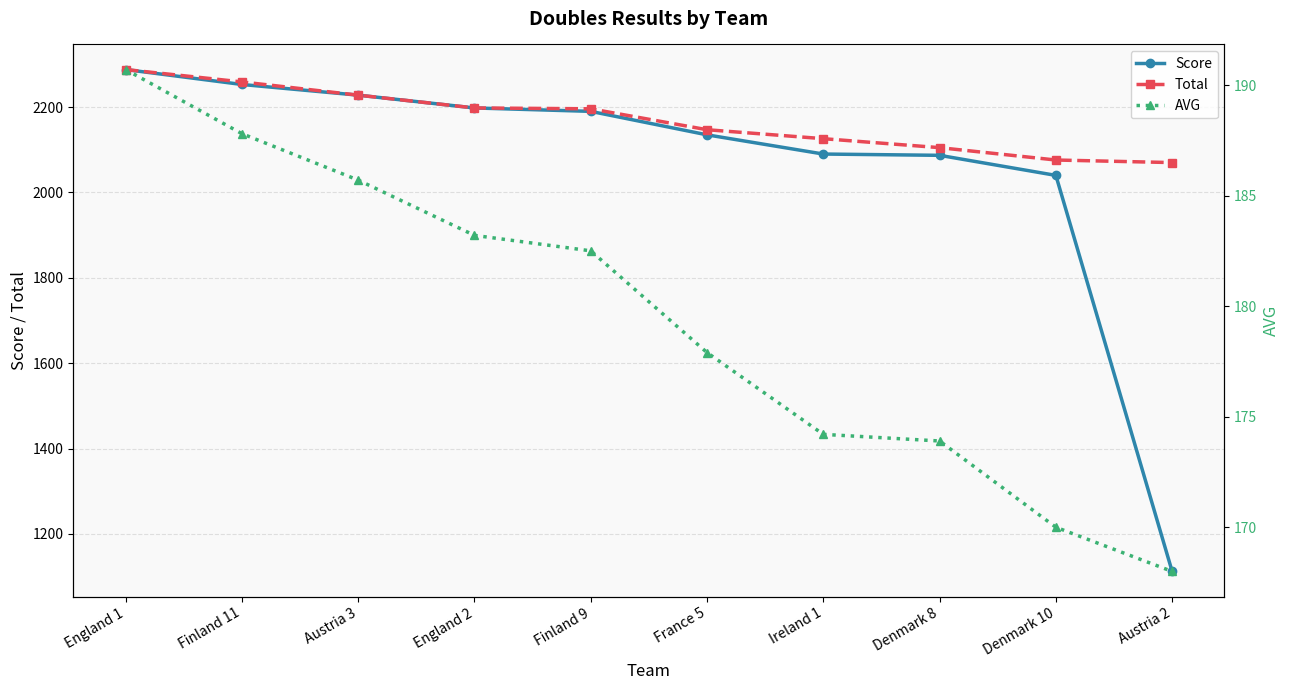

Reading left to right, transcribe all the data shown in this chart.

Score: 2288.0	2253.0	2228.0	2198.0	2190.0	2135.0	2090.0	2087.0	2040.0	1112.0
Total: 2288.0	2259.0	2228.0	2198.0	2196.0	2147.0	2126.0	2105.0	2076.0	2070.0
AVG: 190.7	187.8	185.7	183.2	182.5	177.9	174.2	173.9	170.0	168.0